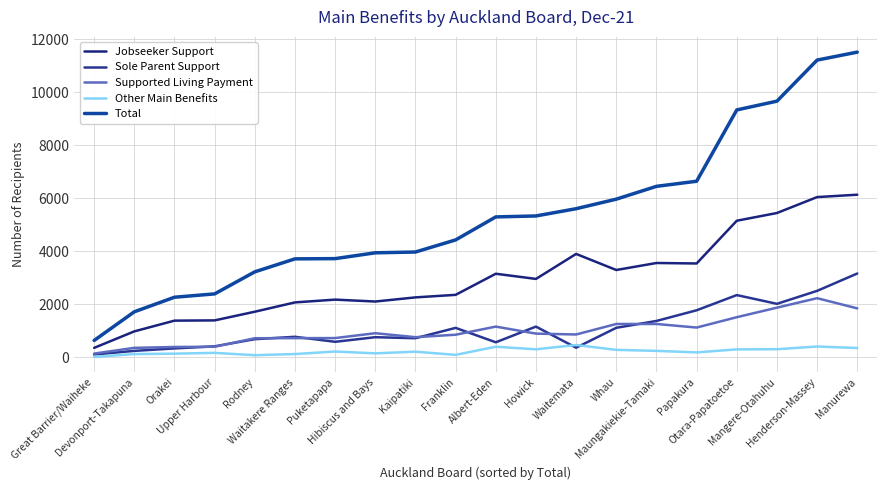

The value of Supported Living Payment at Franklin is 858. True or false?

True